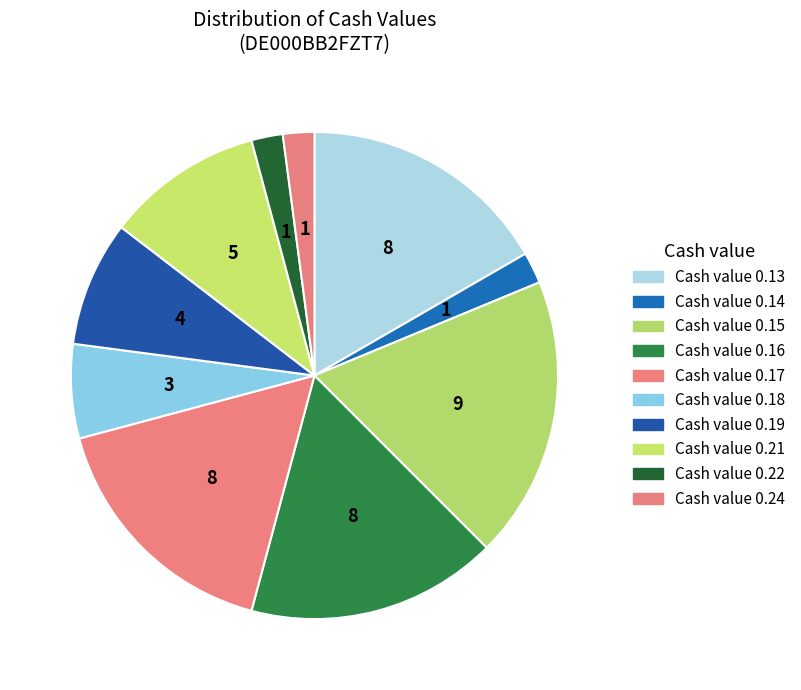

What is the largest slice in the pie chart?

Cash value 0.15